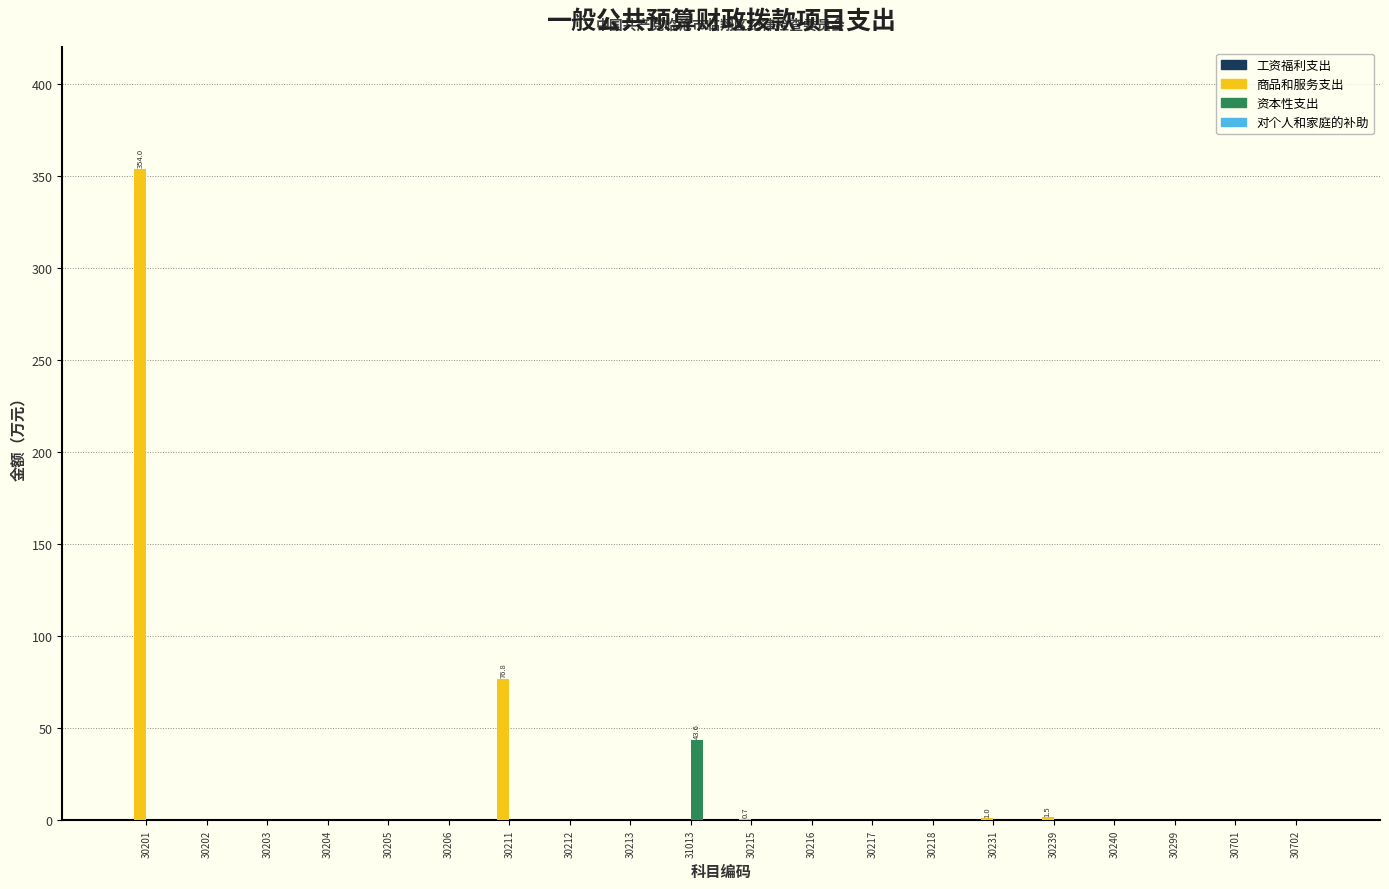

True or false: 商品和服务支出 has a value of -147.9 at 30701.

False